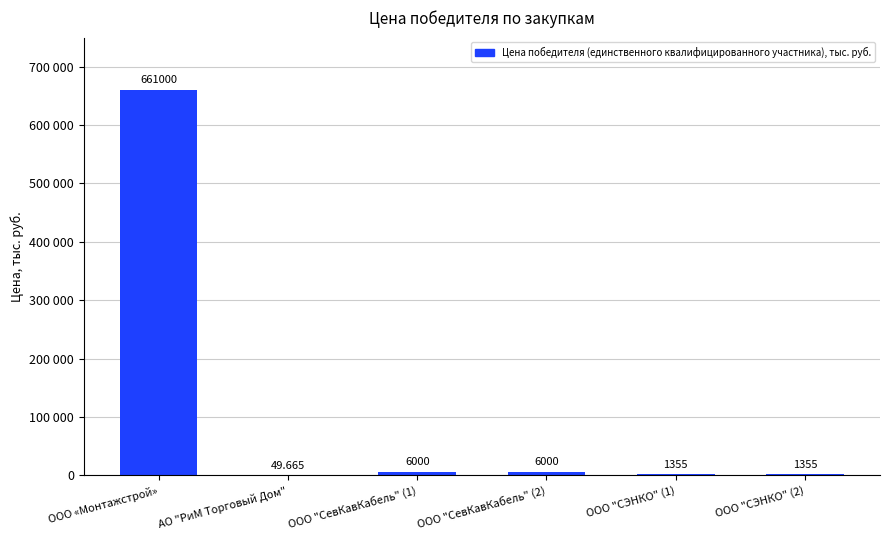

Count the number of values greater than 6000.

1